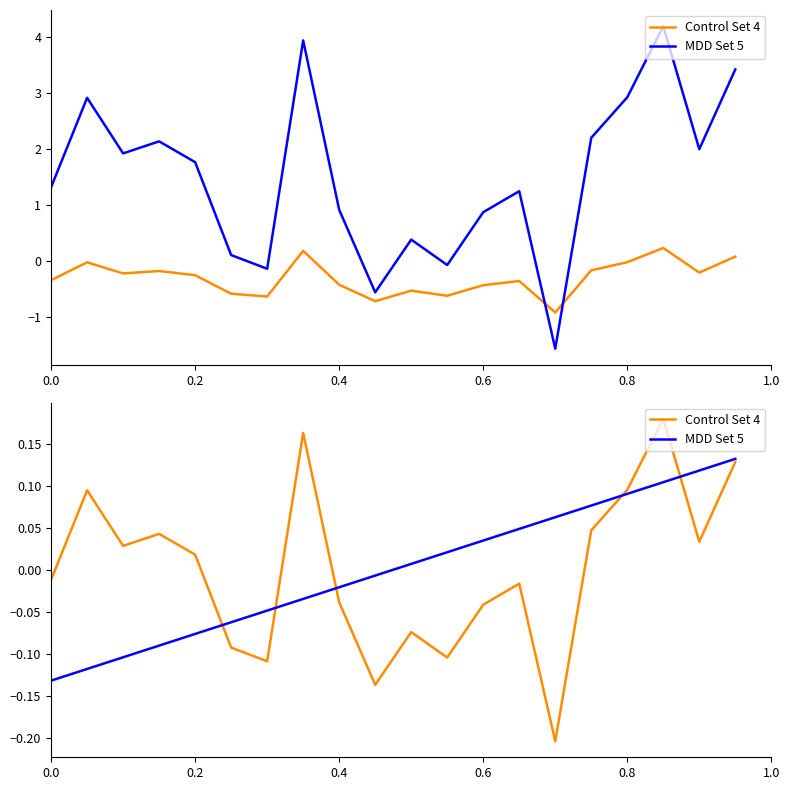

How many data points does each series have?

20